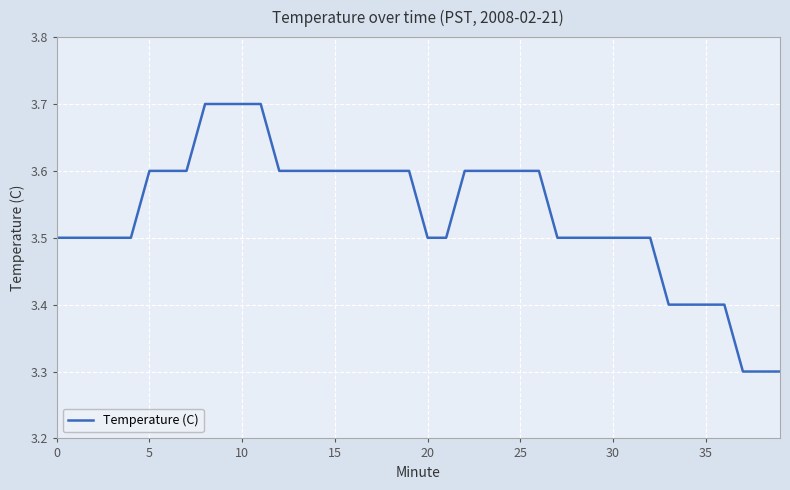

What is the smallest value displayed?

3.3